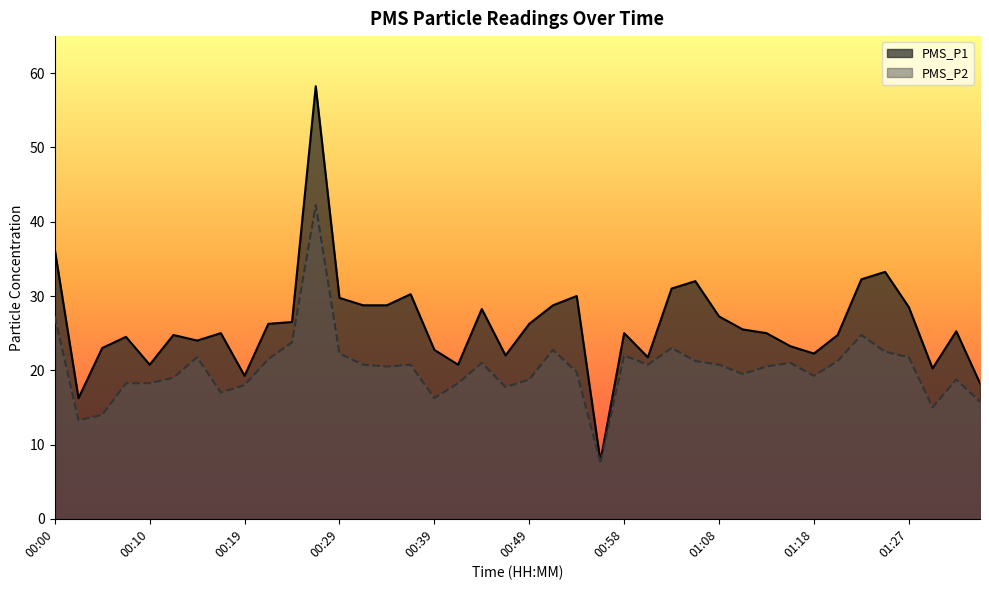

How many values in the PMS_P2 series exceed 20?

22